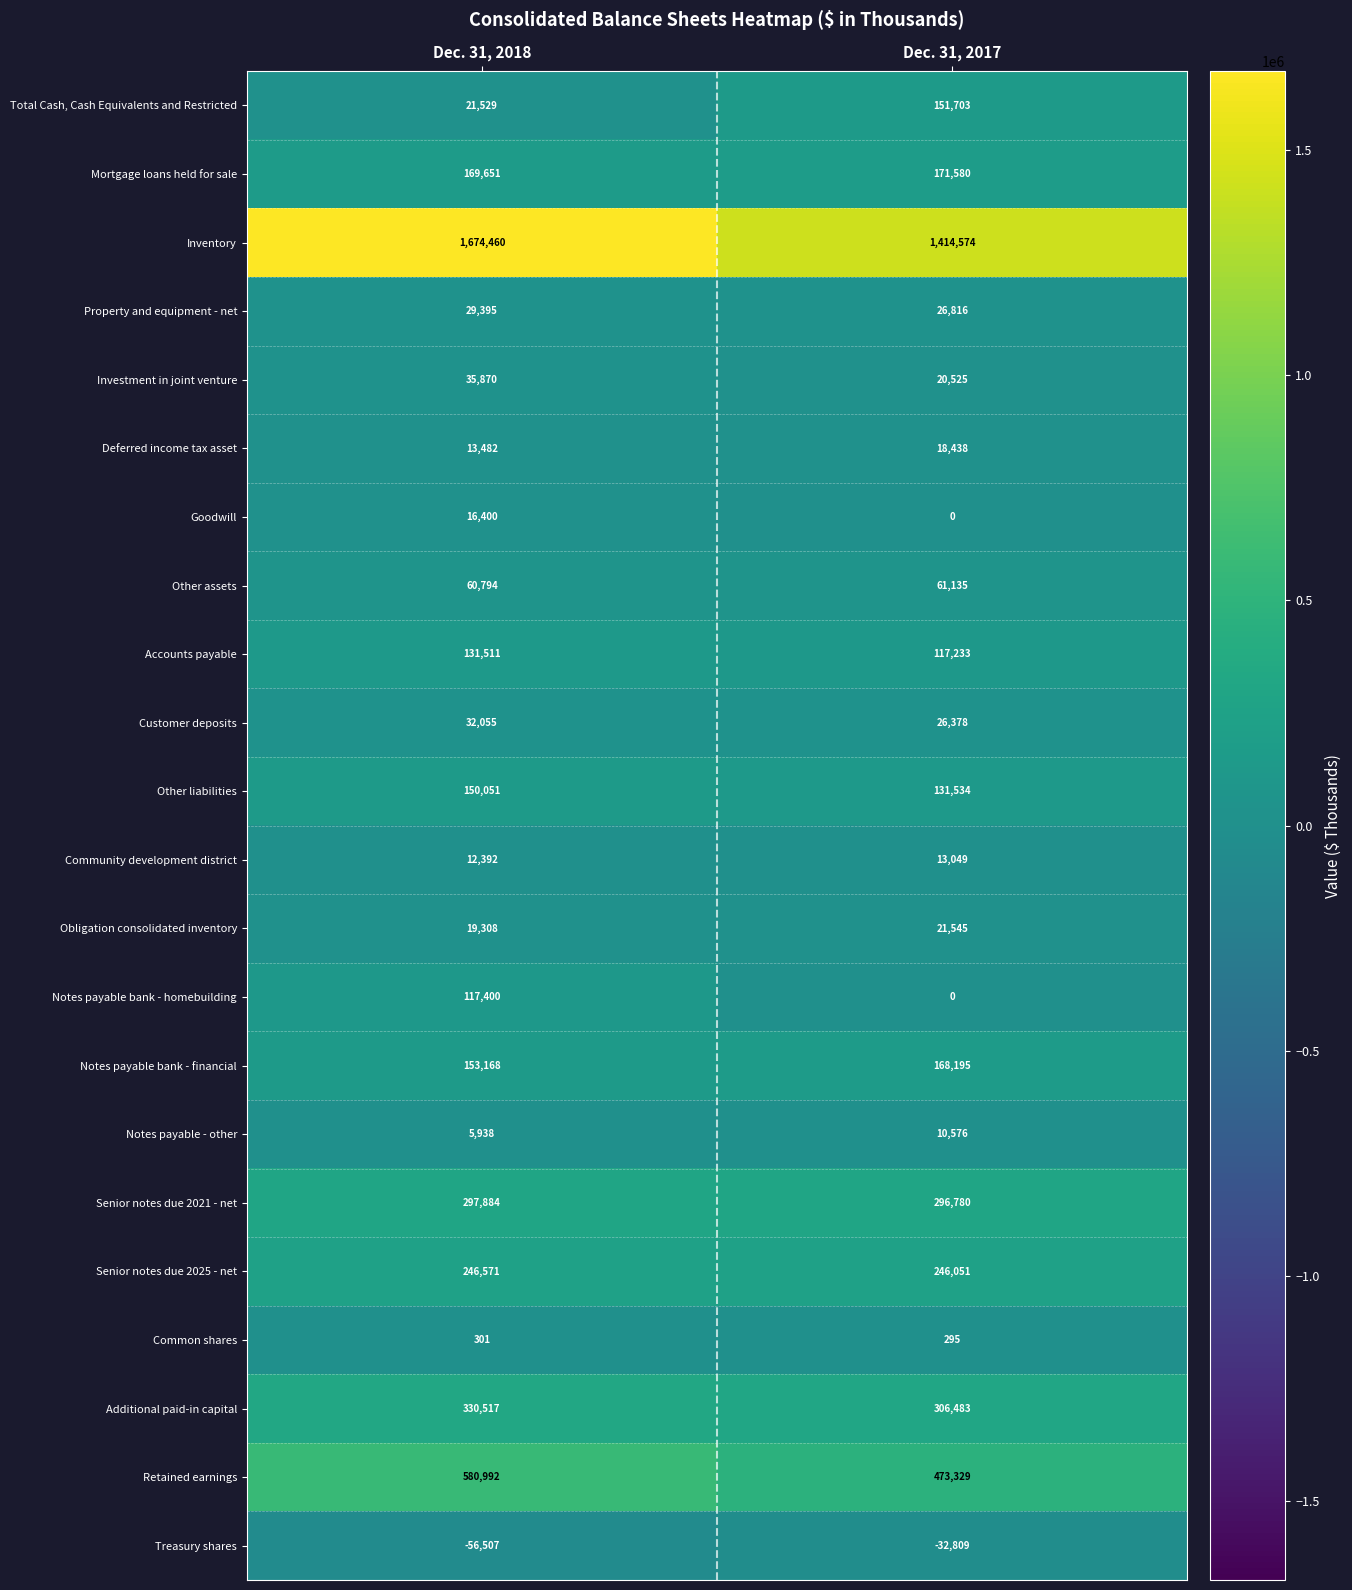

How many categories are shown in the chart?

2